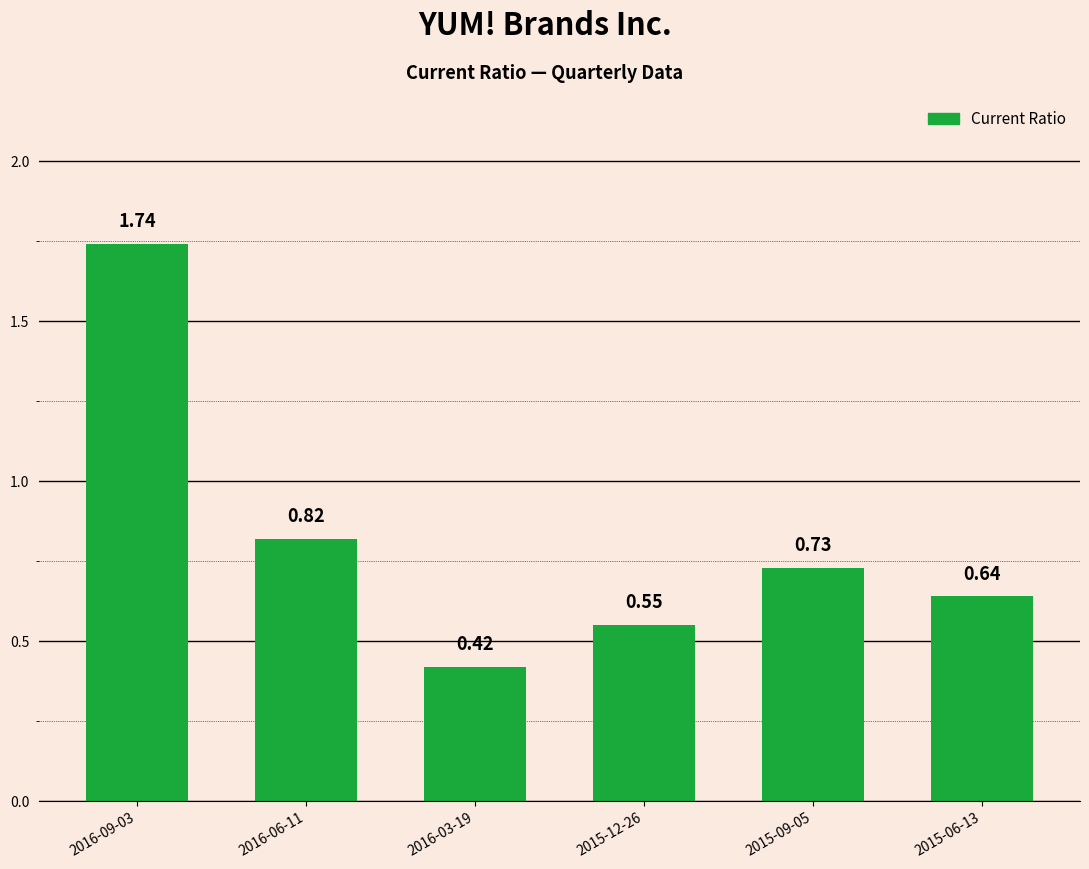

What is the sum of the values at 2016-09-03 and 2016-06-11?

2.6